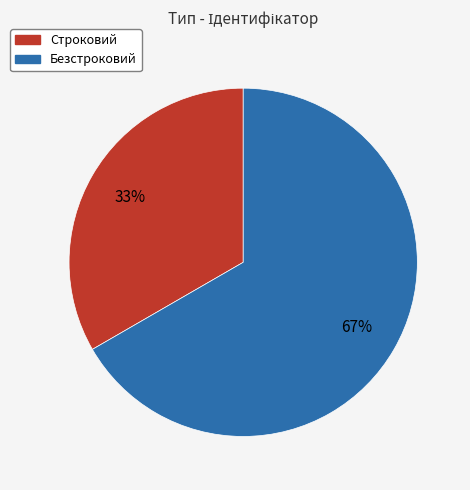

True or false: Безстроковий accounts for 67% of the total.

True